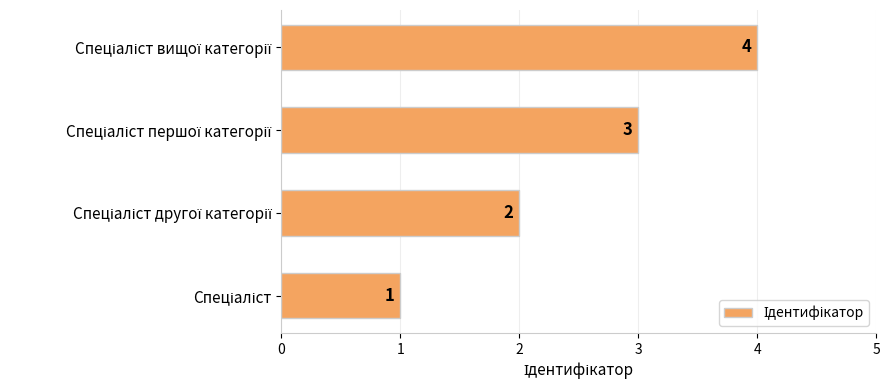

What is the difference between the maximum and minimum values?

3